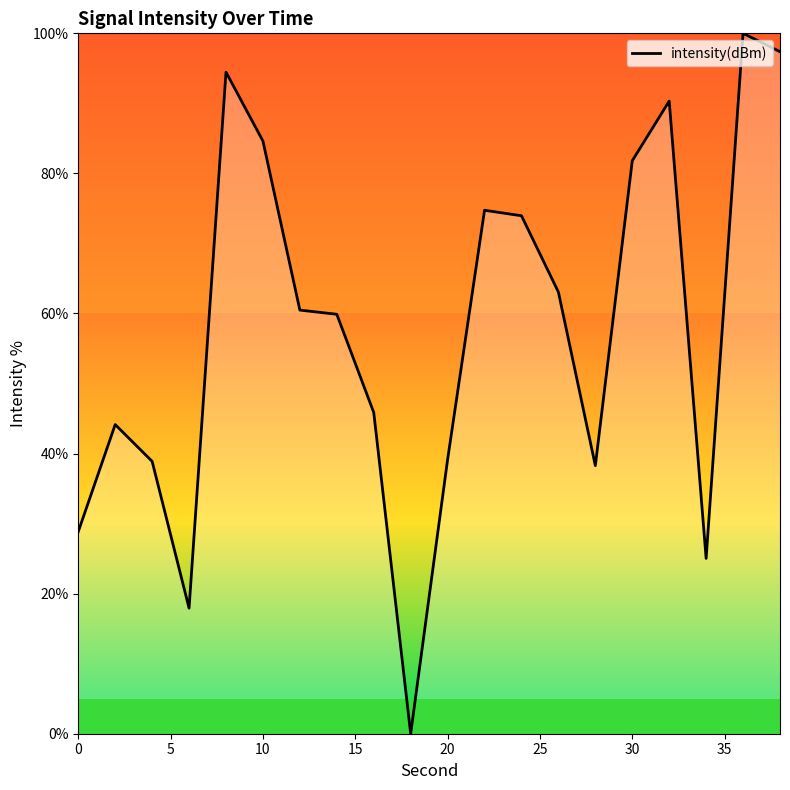

Does the chart have visible grid lines?

No